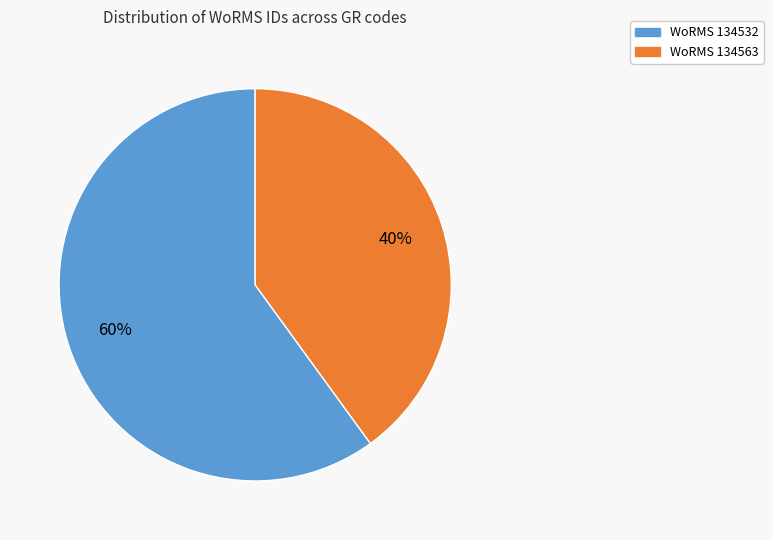

To the nearest percent, what is the difference between the largest and smallest slice percentages?

20%